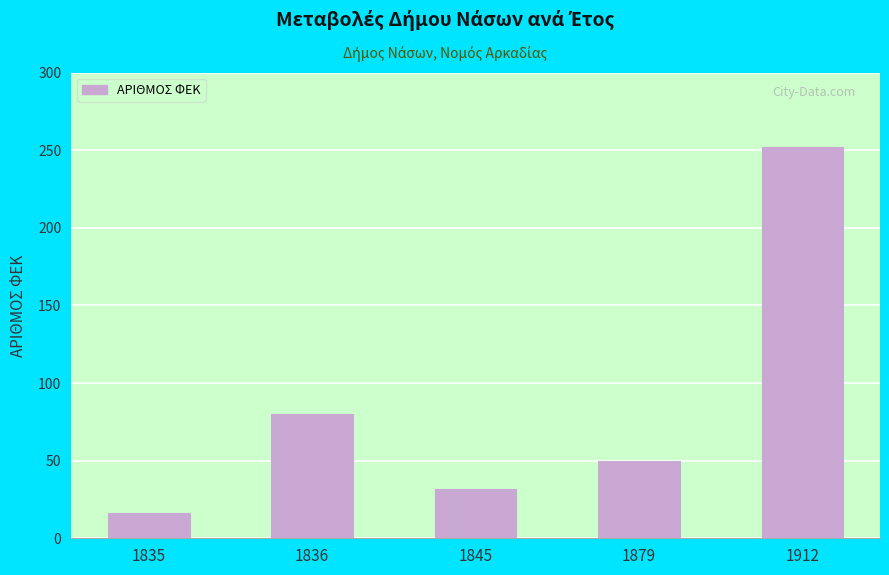

List the labels in order of value, largest first.

1912, 1836, 1879, 1845, 1835